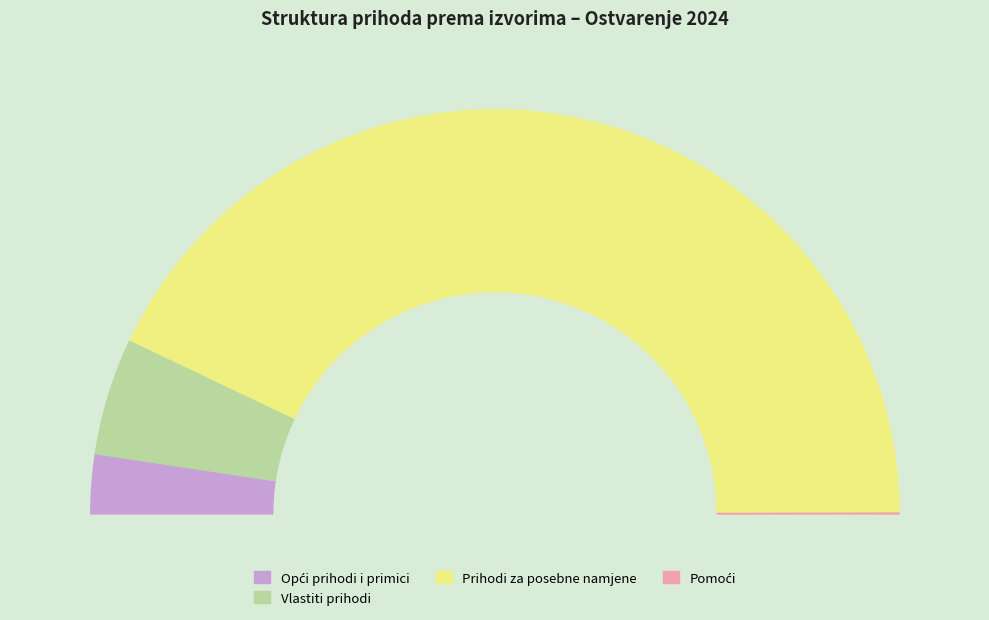

What is the ratio of the value at Vlastiti prihodi to the value at Pomoći?

138.7